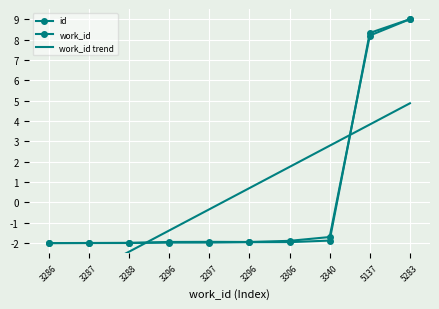

Count the number of categories in the chart.

10